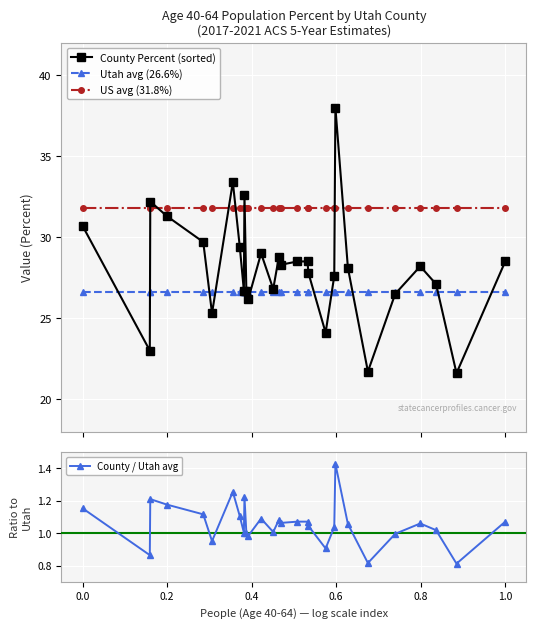

What are all the series names shown in the legend?

County Percent (sorted), Utah avg (26.6%), US avg (31.8%), County / Utah avg